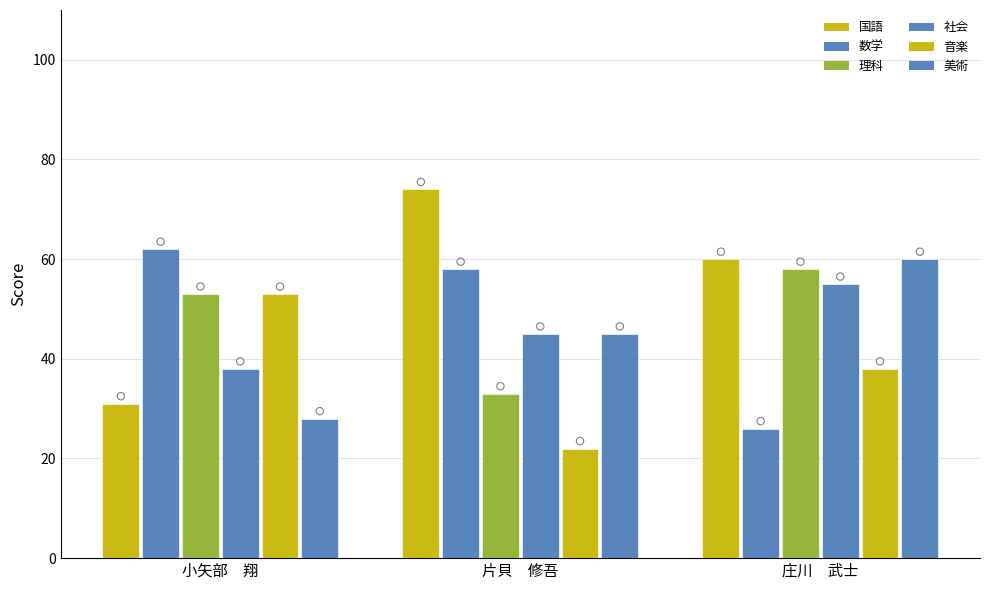

What are all the series names shown in the legend?

国語, 数学, 理科, 社会, 音楽, 美術